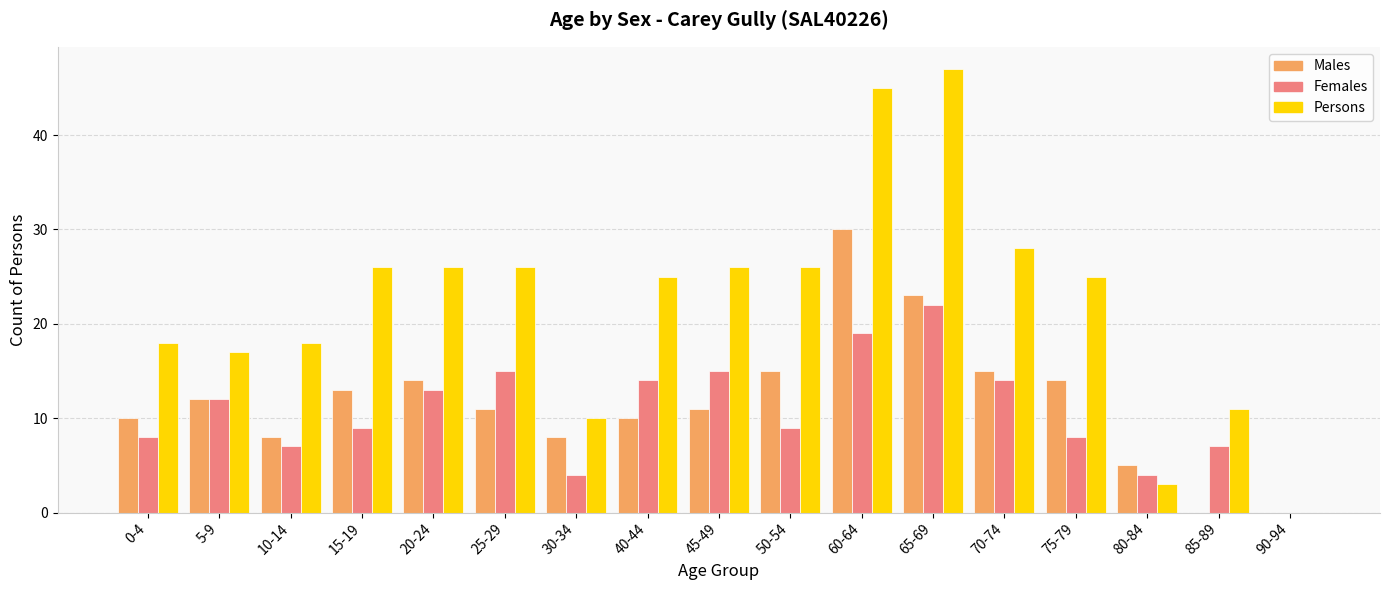

How many groups of bars are there?

17